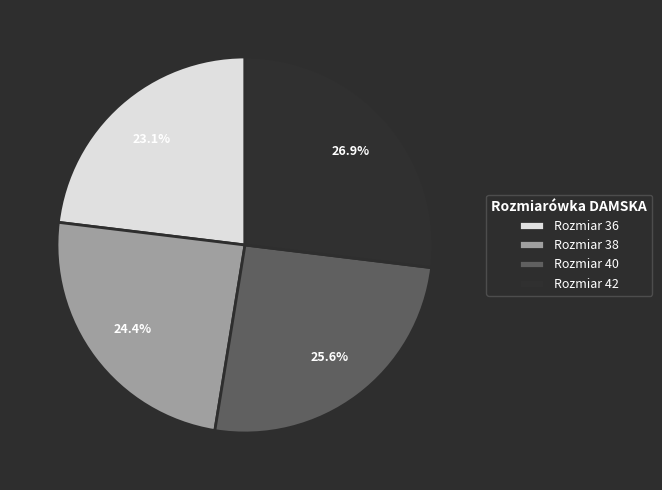

Do Rozmiar 38 and Rozmiar 36 together represent more than half of the pie?

No